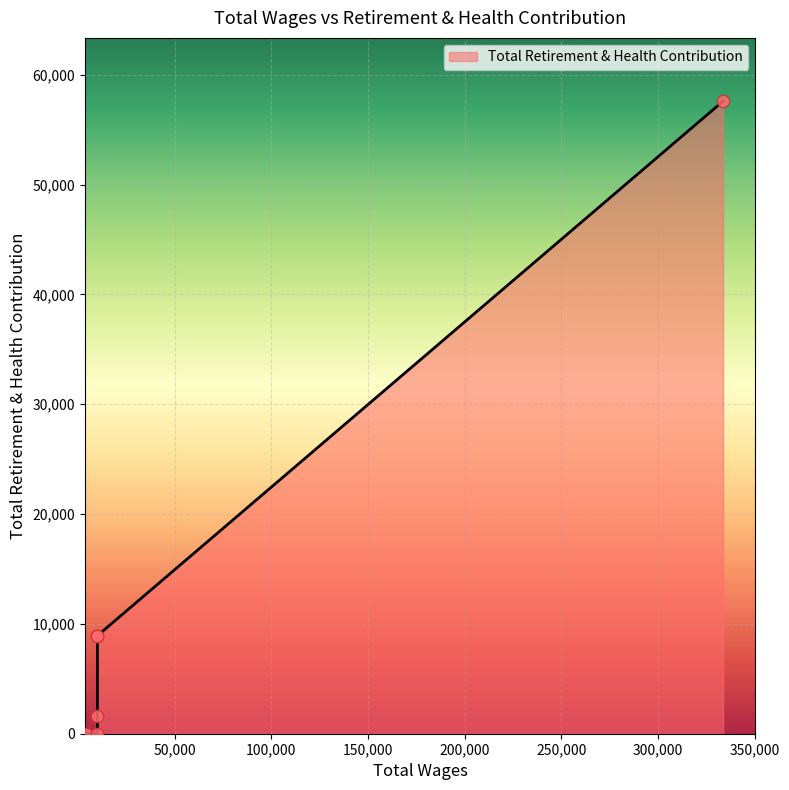

Which has a higher value, 4172.0 or 10014.0?

10014.0